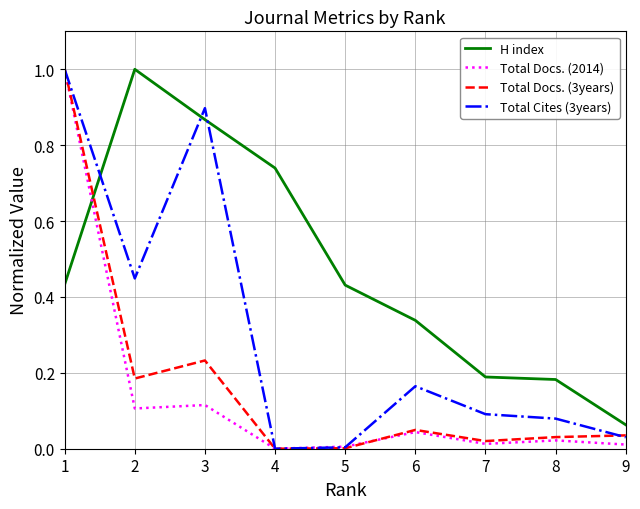

Which series has the largest total across all categories?

H index